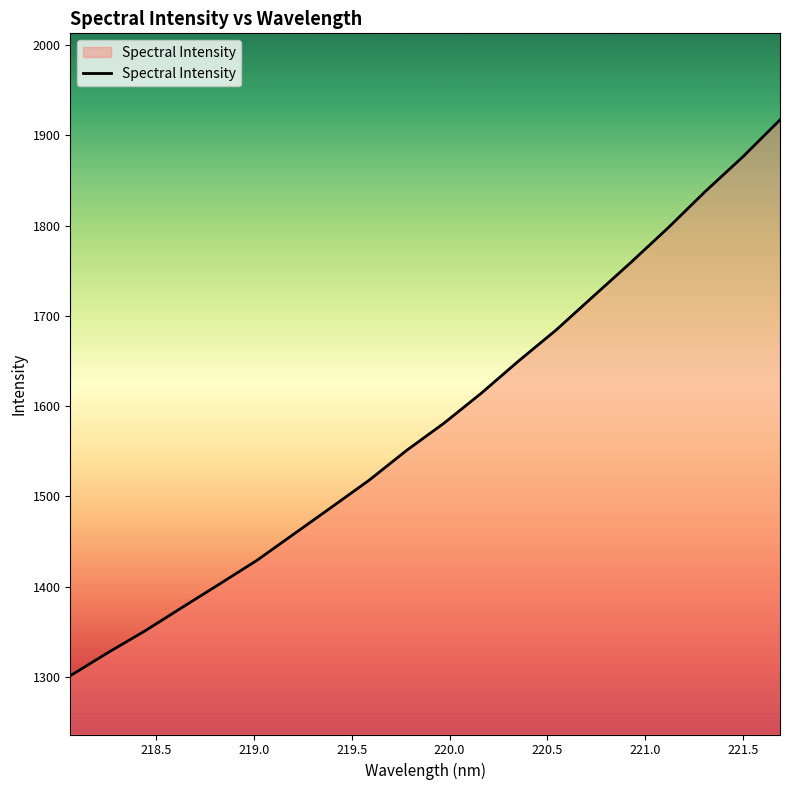

What is the maximum value shown in the chart?

1917.1